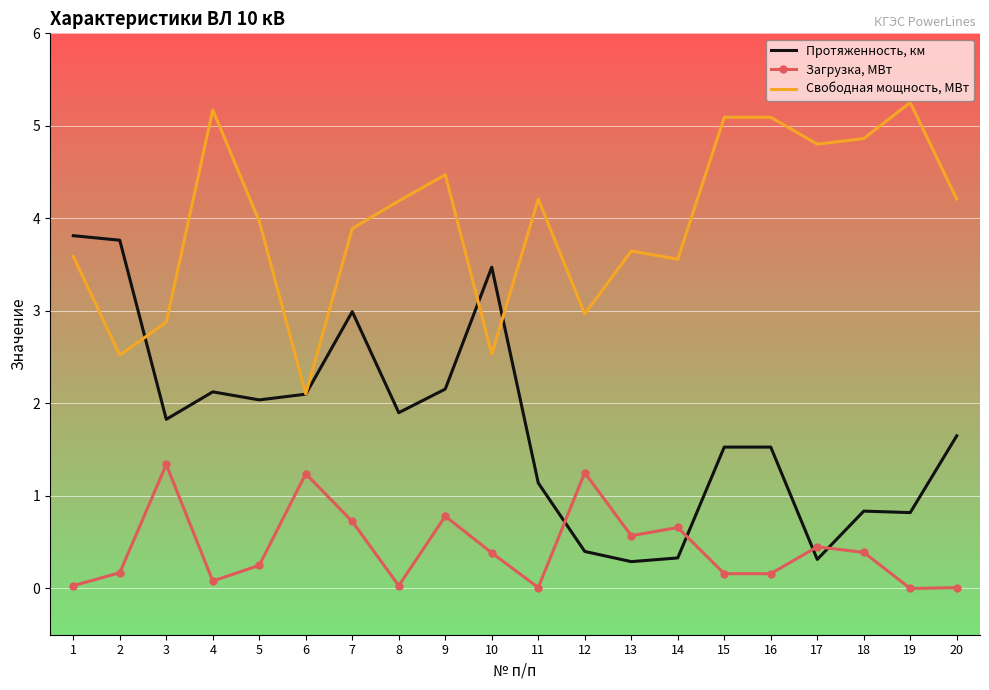

What is the total value across all series at 6?

5.4